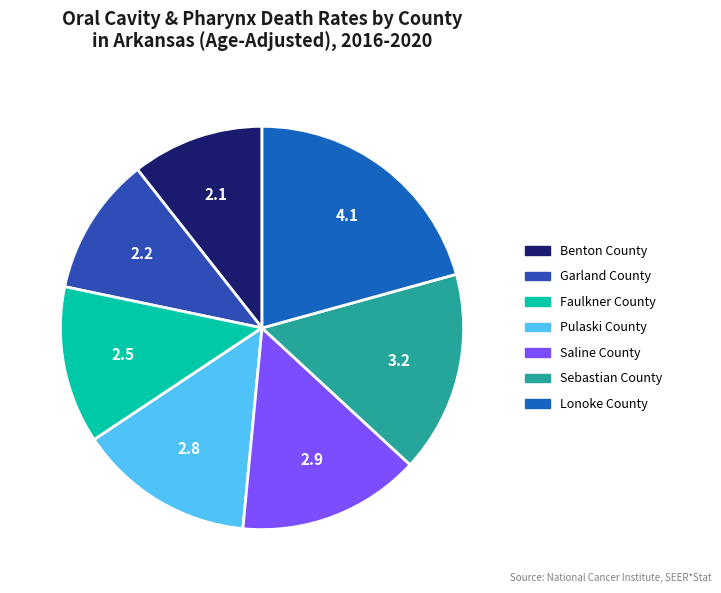

What is the change in value from Faulkner County to Saline County?

+0.4